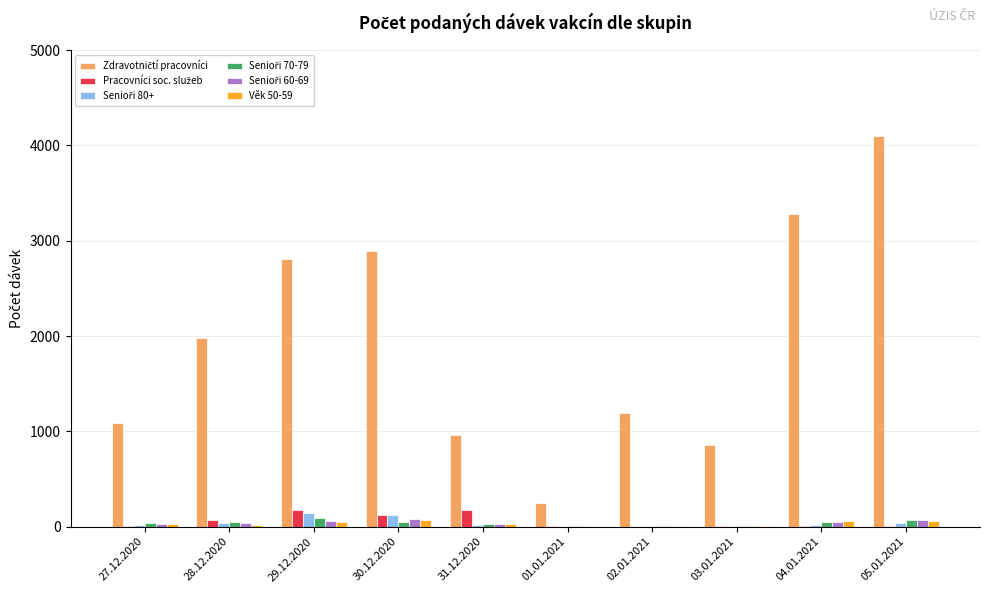

Are the bars grouped side by side (vs. stacked)?

Yes